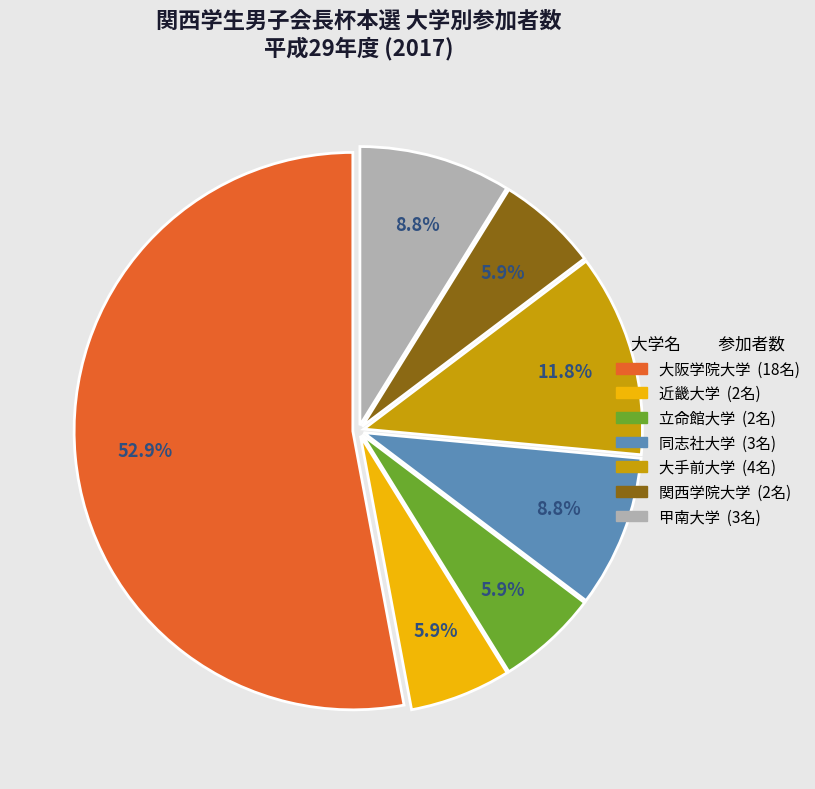

Does 立命館大学 account for over 50% of the chart?

No